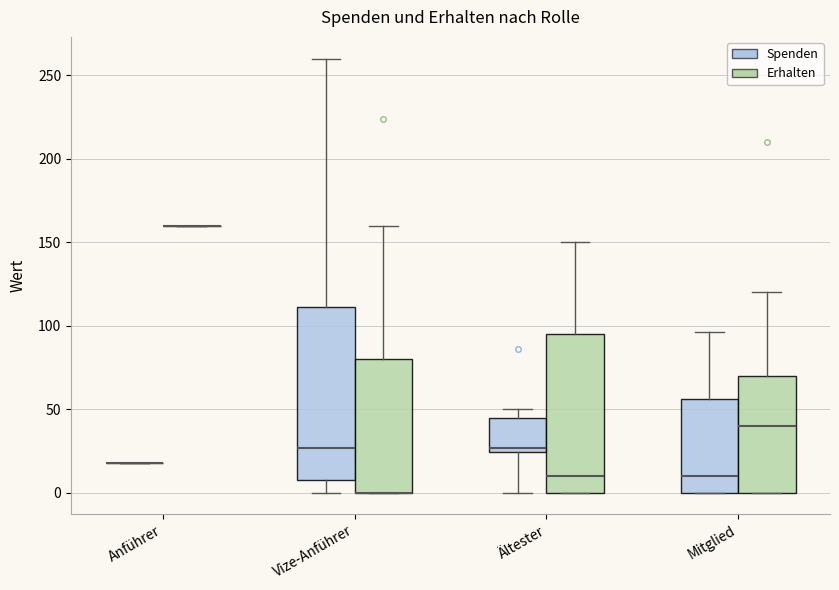

Reading left to right, transcribe this box plot: for each box, give where its median line is, the range the box spans, and where its two whiskers end, as read against the y-axis. The values are not printed on the chart, so give them approximately, as read against the axis.

Anführer (Spenden): box collapsed to a line at 20, whiskers 20 to 20
Anführer (Erhalten): box collapsed to a line at 160, whiskers 160 to 160
Vize-Anführer (Spenden): median 25, box 10 to 110, whiskers 0 to 260
Vize-Anführer (Erhalten): median 0 (drawn on the box's lower edge), box 0 to 80, whiskers 0 to 160
Ältester (Spenden): median 25 (just above the box's lower edge), box 25 to 45, whiskers 0 to 50
Ältester (Erhalten): median 10, box 0 to 95, whiskers 0 to 150
Mitglied (Spenden): median 10, box 0 to 55, whiskers 0 to 95
Mitglied (Erhalten): median 40, box 0 to 70, whiskers 0 to 120